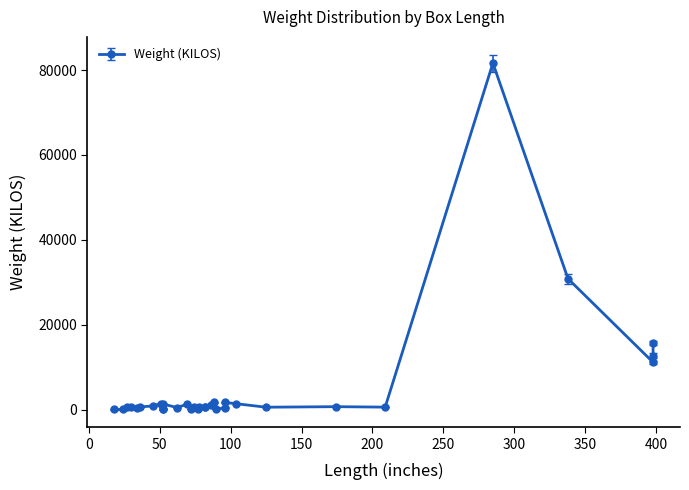

At which category does the data reach its first local peak?

30